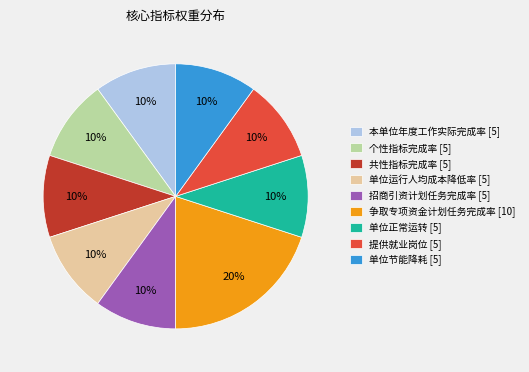

Does 招商引资计划任务完成率 [5] account for over 50% of the chart?

No